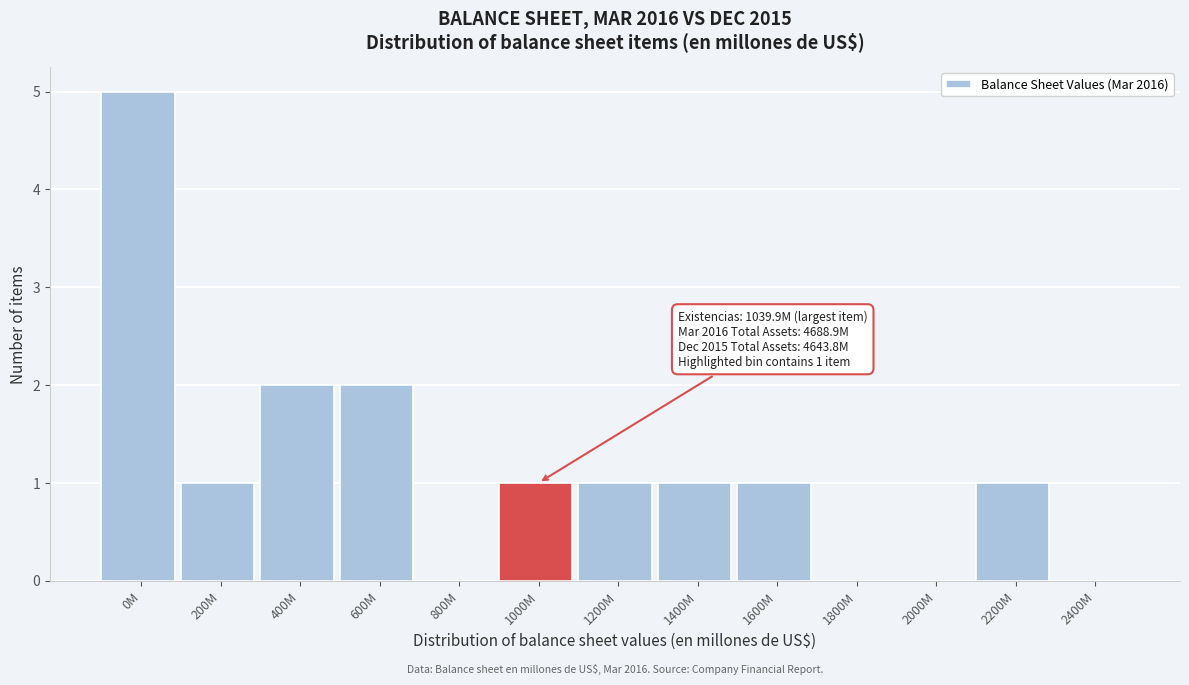

Reading left to right, what are all the values shown in this chart?

0M=5	200M=1	400M=2	600M=2	800M=0	1000M=1	1200M=1	1400M=1	1600M=1	1800M=0	2000M=0	2200M=1	2400M=0